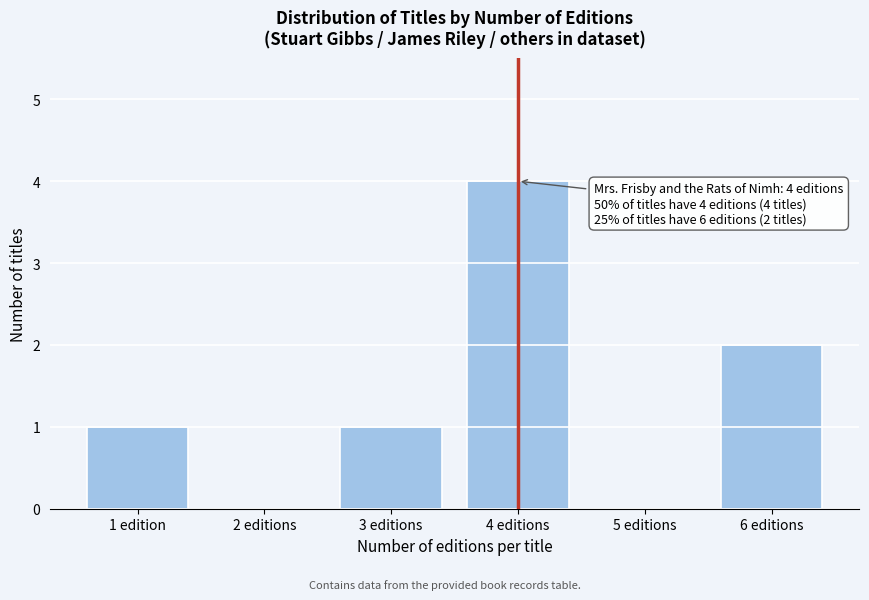

Reading left to right, what are all the values shown in this chart?

1 edition=1	2 editions=0	3 editions=1	4 editions=4	5 editions=0	6 editions=2